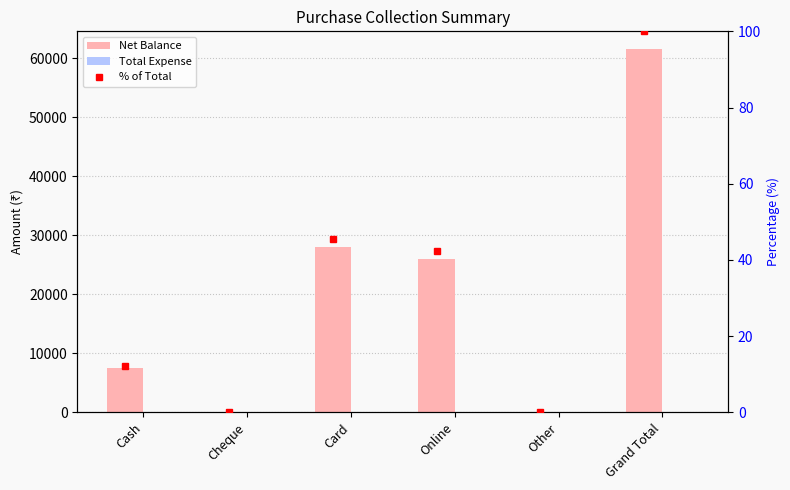

Is the value of Net Balance at Online greater than the value of Total Expense at Online?

Yes